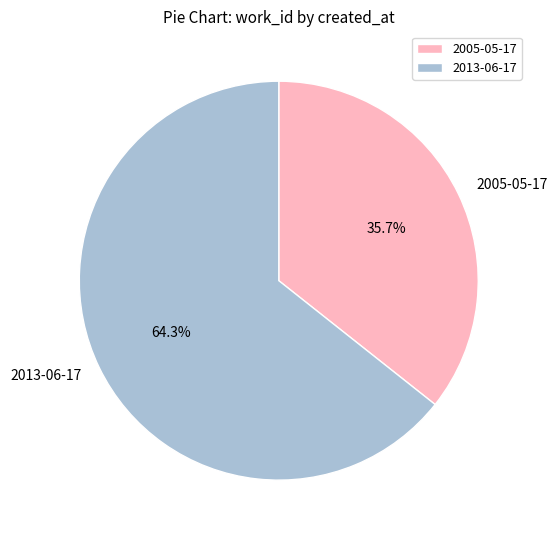

Rank the categories by value from highest to lowest.

2013-06-17, 2005-05-17